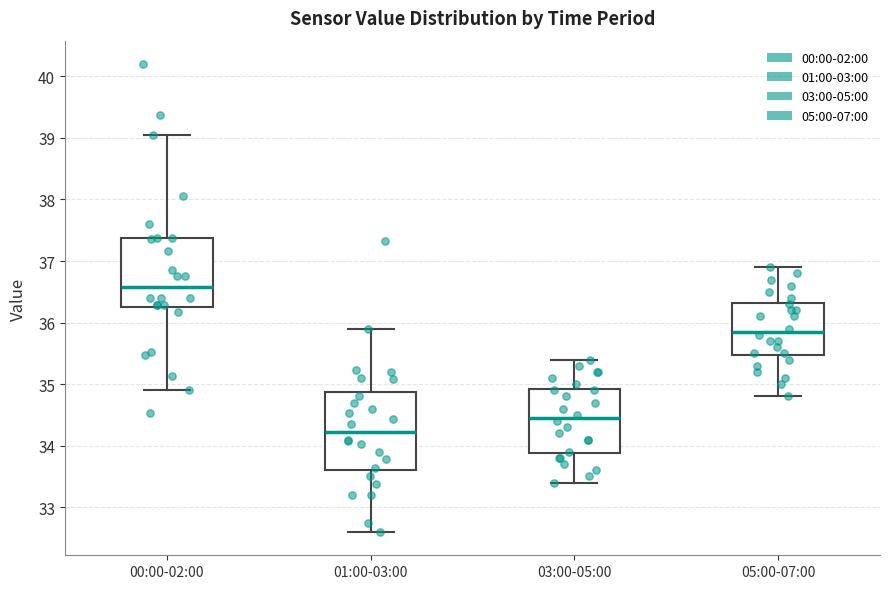

Reading left to right, read every box against the y-axis: the position of its median line, the range the box covers, and the ends of its whiskers. The values are not printed on the chart, so give them approximately, as read against the axis.

00:00-02:00: median 36.6, box 36.3 to 37.4, whiskers 34.9 to 39.1
01:00-03:00: median 34.2, box 33.6 to 34.9, whiskers 32.6 to 35.9
03:00-05:00: median 34.5, box 33.9 to 34.9, whiskers 33.4 to 35.4
05:00-07:00: median 35.9, box 35.5 to 36.3, whiskers 34.8 to 36.9